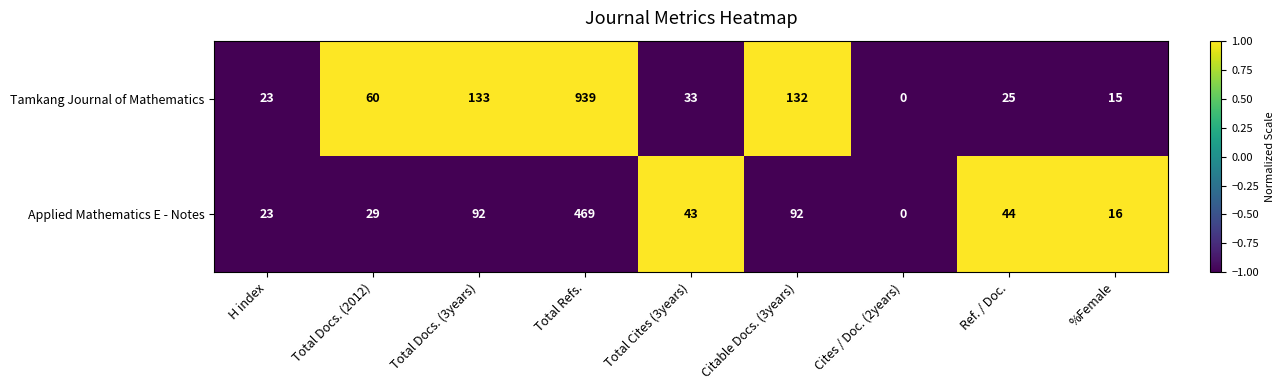

Count the number of data series in this chart.

2